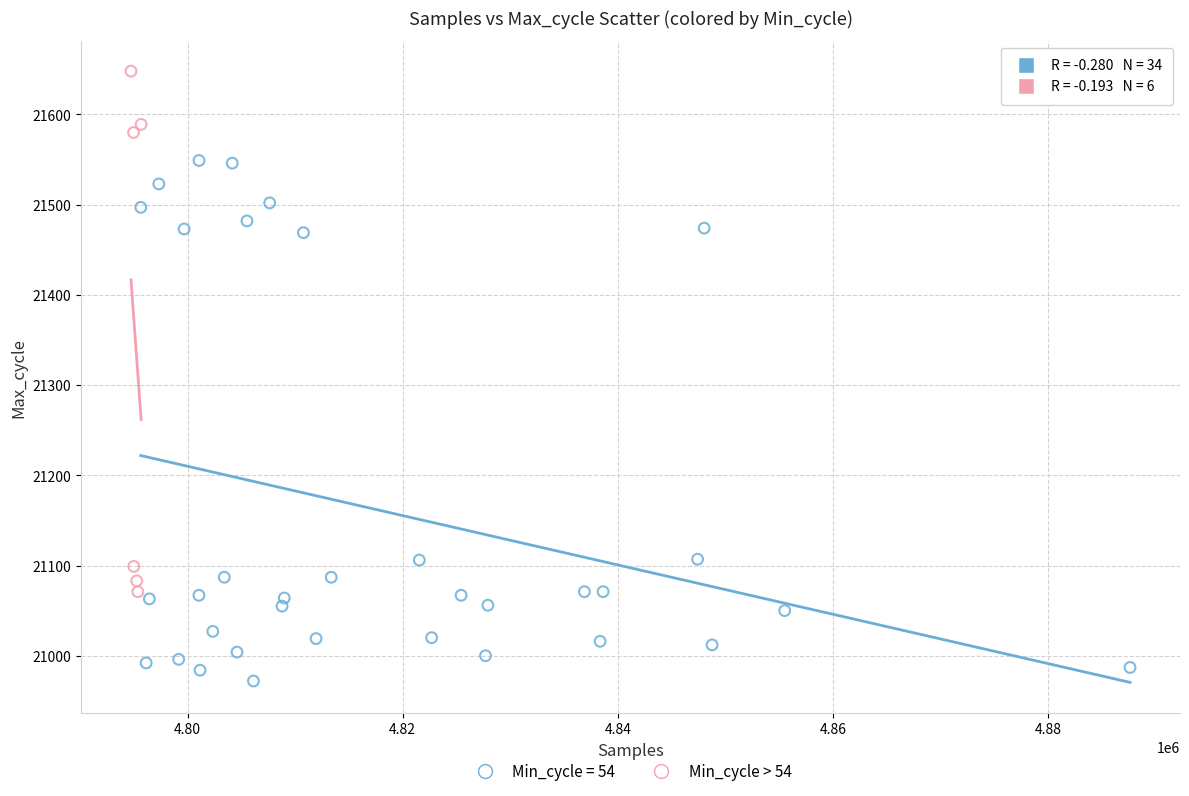

Which series contains the highest Y value?

Min_cycle > 54